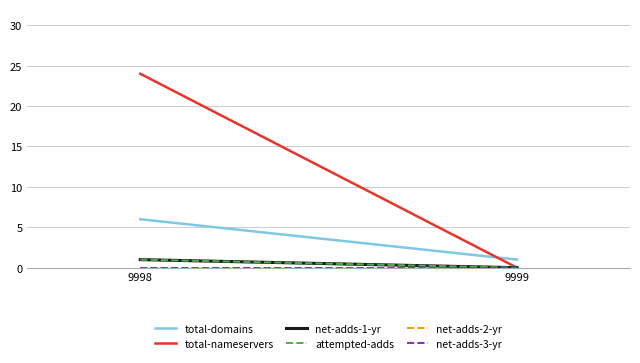

Reading left to right, what are all the values shown in this chart?

total-domains: 9998=6	9999=1
total-nameservers: 9998=24	9999=0
net-adds-1-yr: 9998=1	9999=0
attempted-adds: 9998=1	9999=0
net-adds-2-yr: 9998=0	9999=0
net-adds-3-yr: 9998=0	9999=0